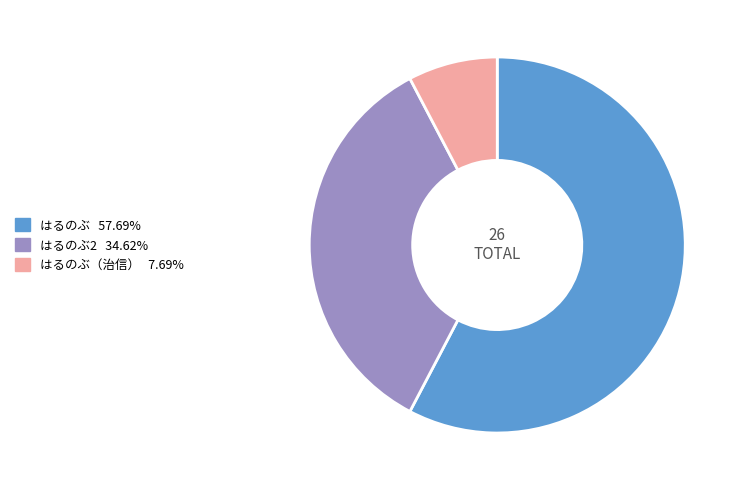

Is there any slice that represents more than half of the pie?

Yes